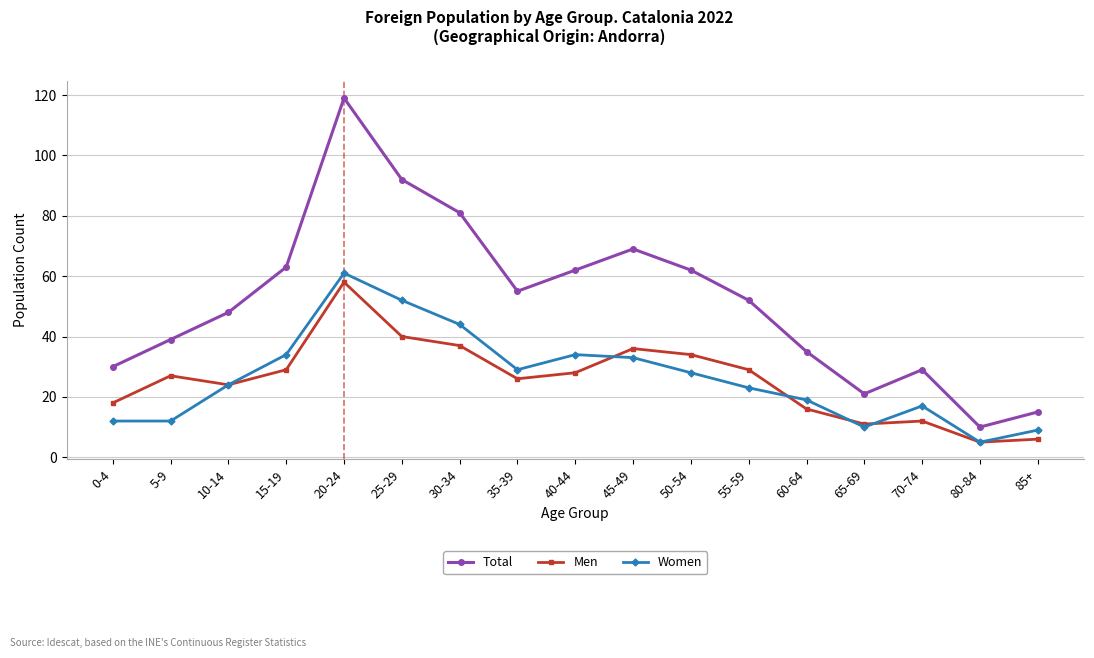

Reading left to right, what are all the values shown in this chart?

Total: 0-4=30	5-9=39	10-14=48	15-19=63	20-24=119	25-29=92	30-34=81	35-39=55	40-44=62	45-49=69	50-54=62	55-59=52	60-64=35	65-69=21	70-74=29	80-84=10	85+=15
Men: 0-4=18	5-9=27	10-14=24	15-19=29	20-24=58	25-29=40	30-34=37	35-39=26	40-44=28	45-49=36	50-54=34	55-59=29	60-64=16	65-69=11	70-74=12	80-84=5	85+=6
Women: 0-4=12	5-9=12	10-14=24	15-19=34	20-24=61	25-29=52	30-34=44	35-39=29	40-44=34	45-49=33	50-54=28	55-59=23	60-64=19	65-69=10	70-74=17	80-84=5	85+=9